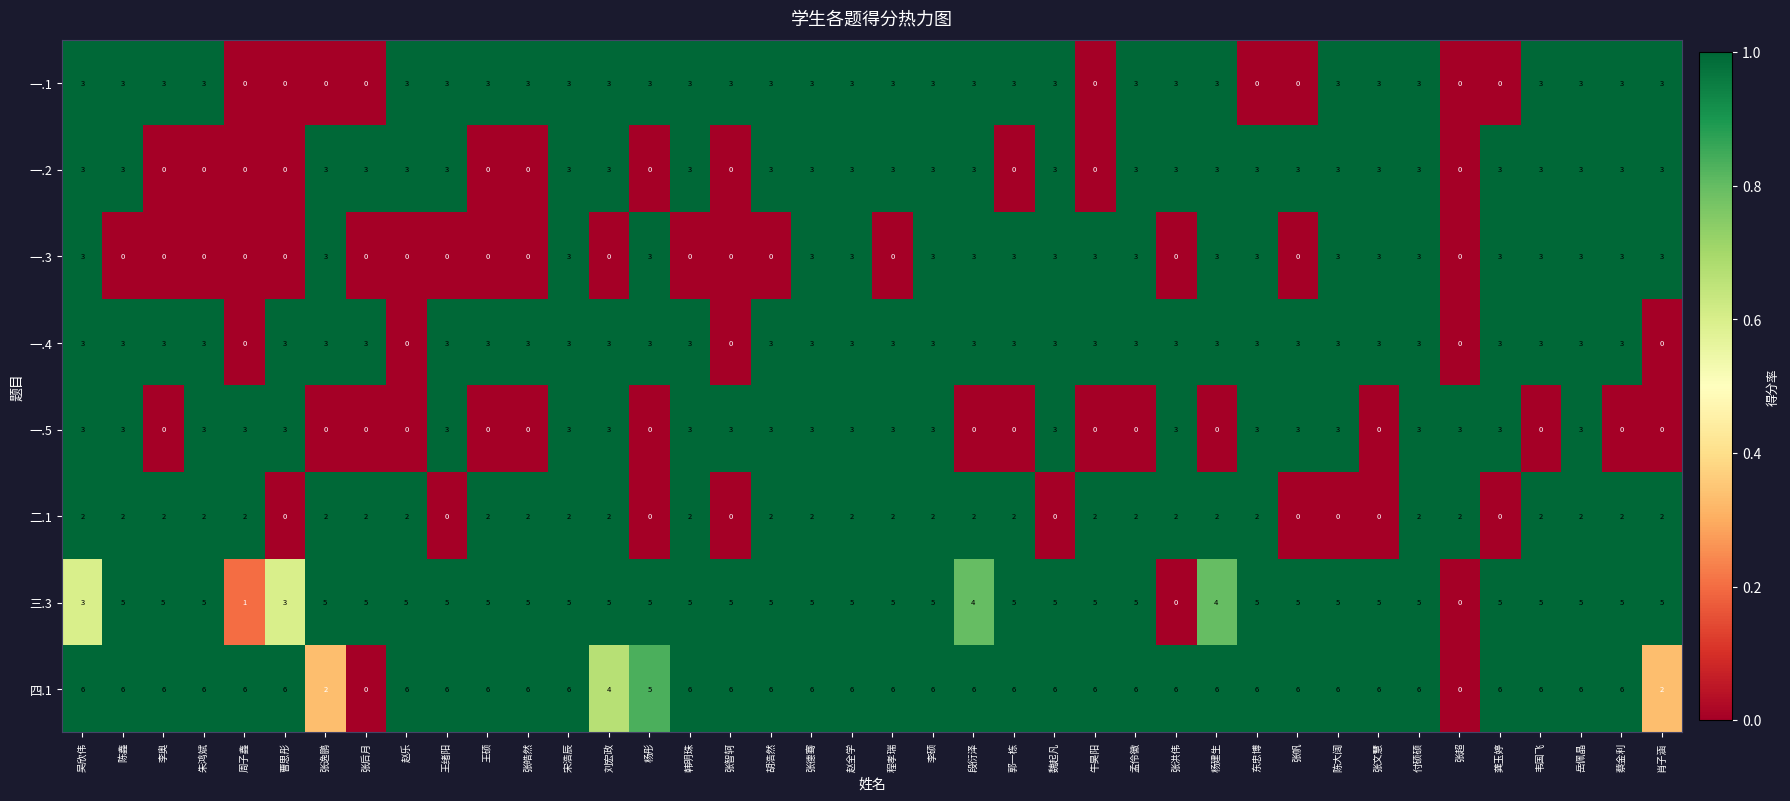

What is the sum of all 二.1 values?

62